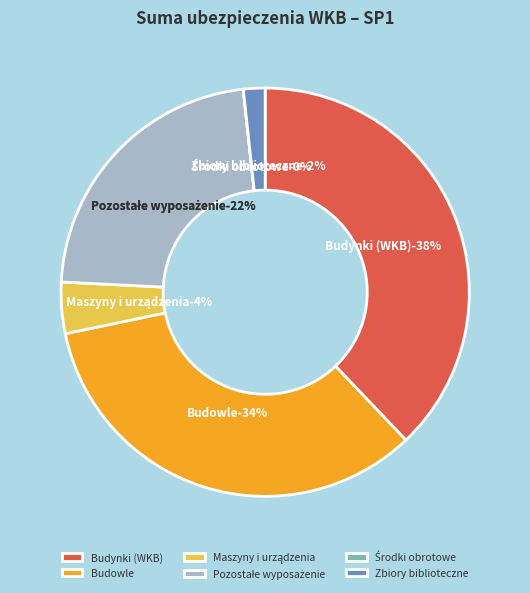

To the nearest percent, what is the difference between the largest and smallest slice percentages?

38%